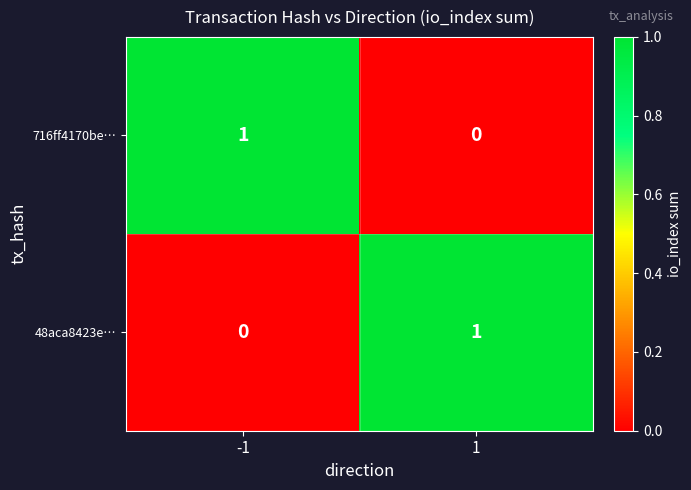

What is the spread (max minus min) of values at 1?

1